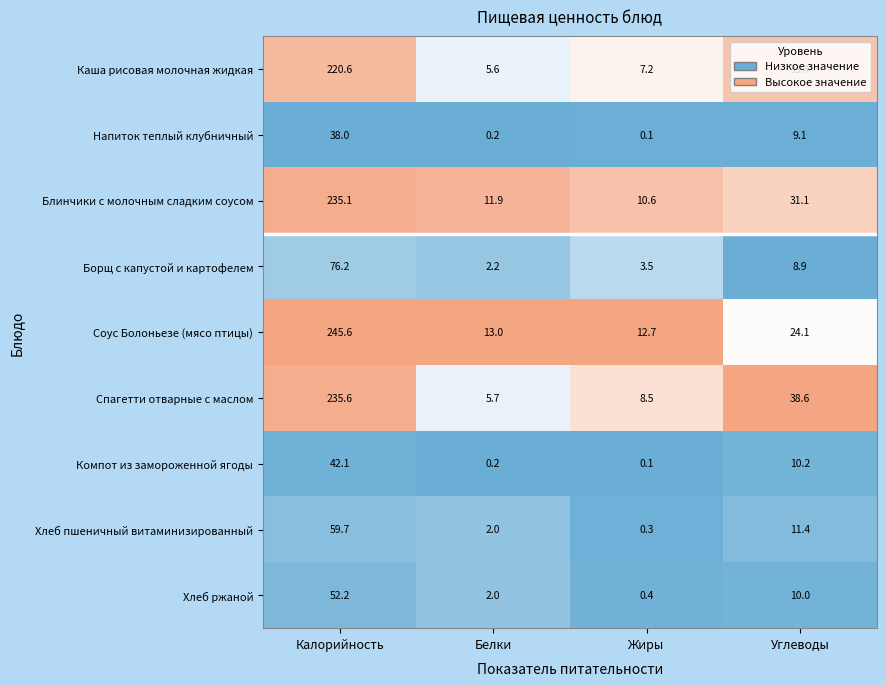

What is the average value of the Каша рисовая молочная жидкая series?

66.7